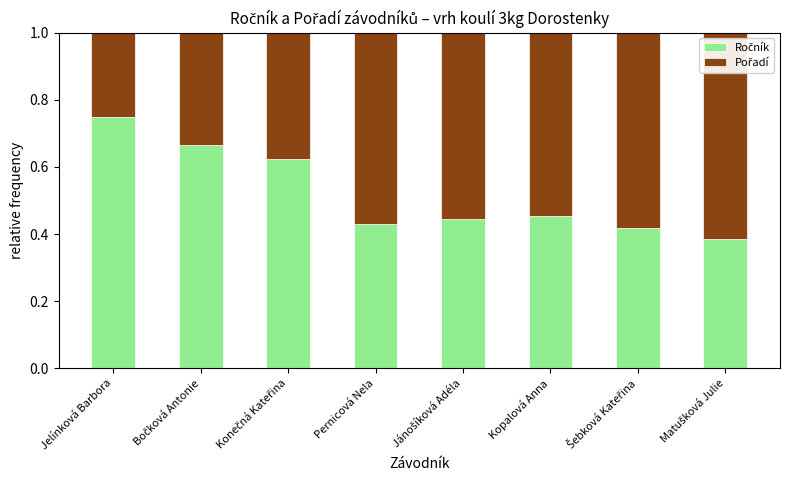

What is the sum of the Pořadí values at Matušková Julie and Bočková Antonie?

0.9